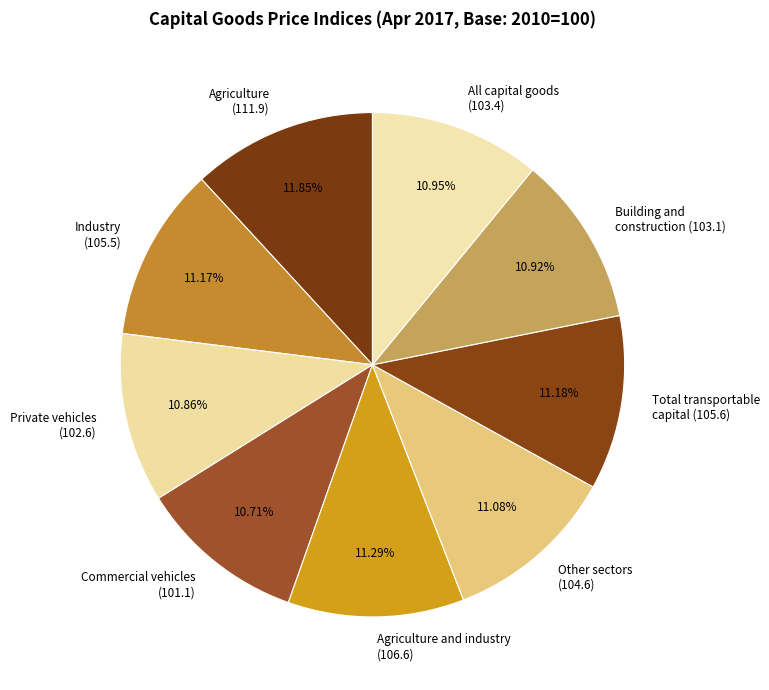

Which category has the biggest portion of the pie?

Agriculture (111.9)